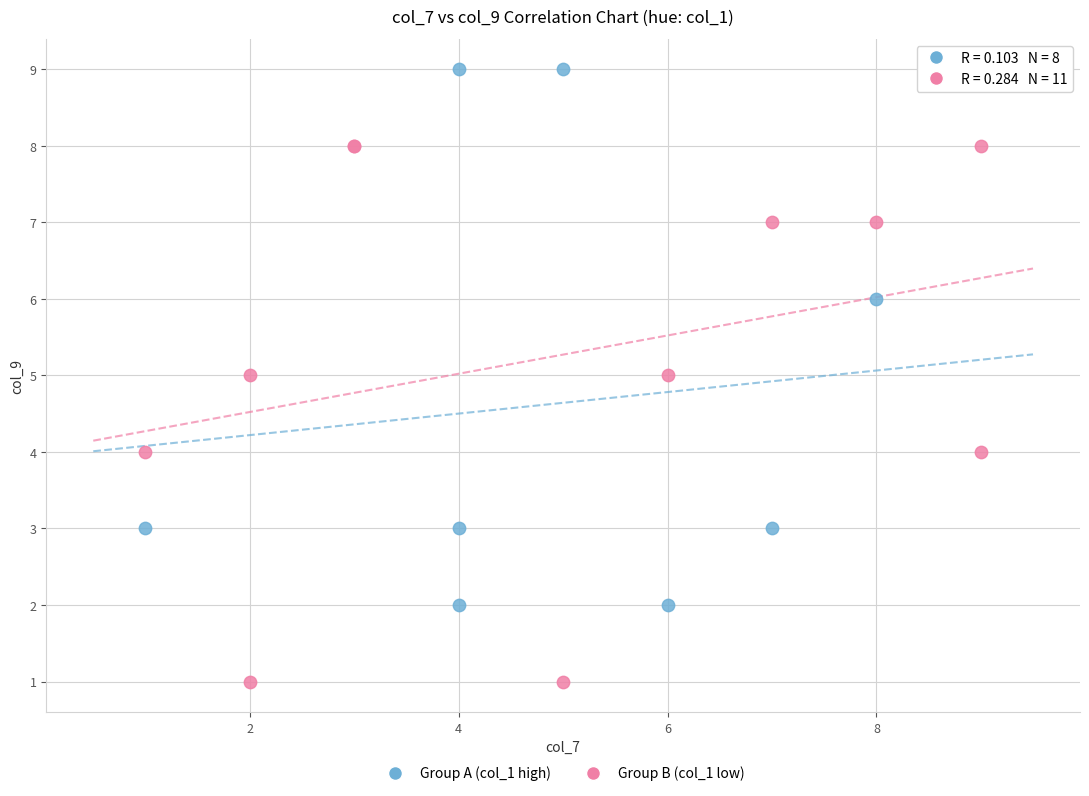

Which series contains the highest Y value?

Group A (col_1 high)